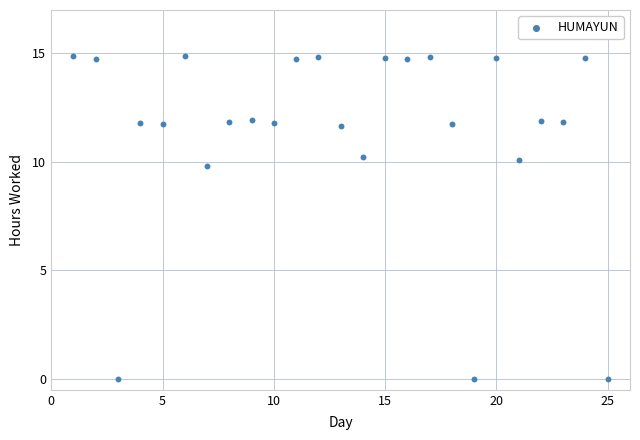

What is the range of Y values (max minus min)?

14.9